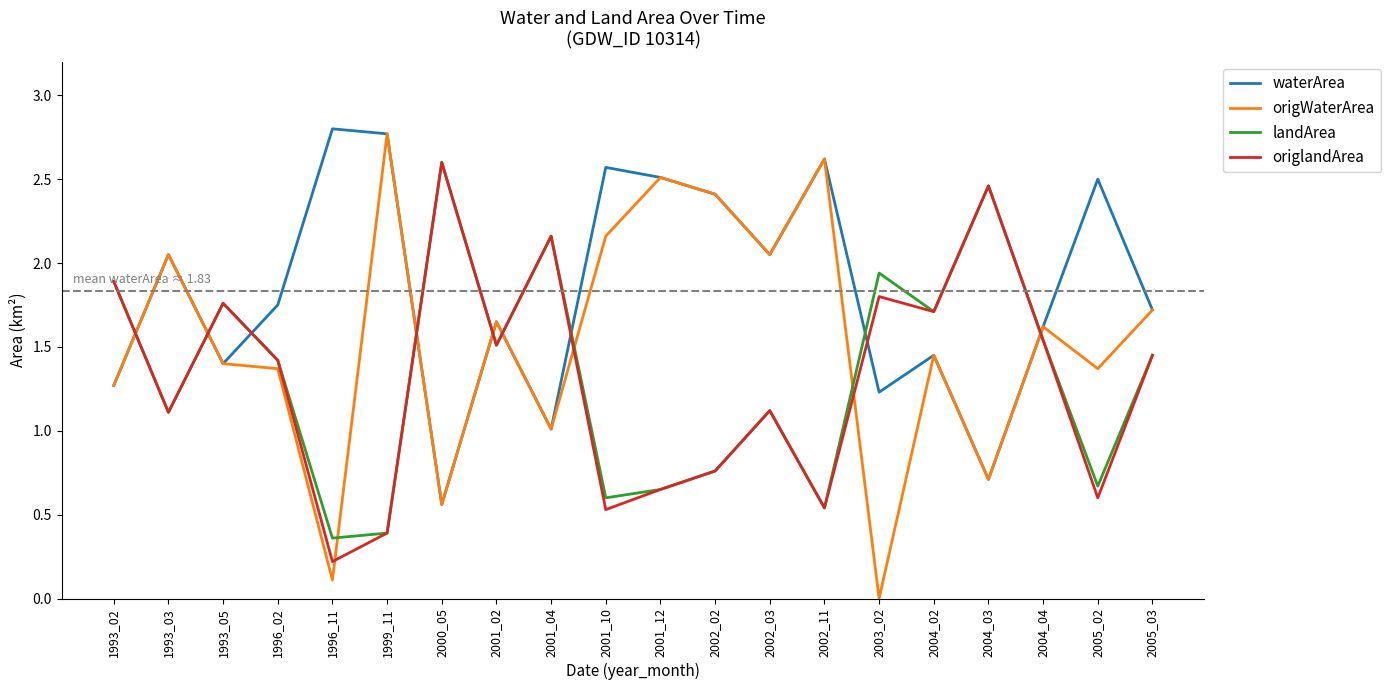

Which series has the largest range (max minus min)?

origWaterArea